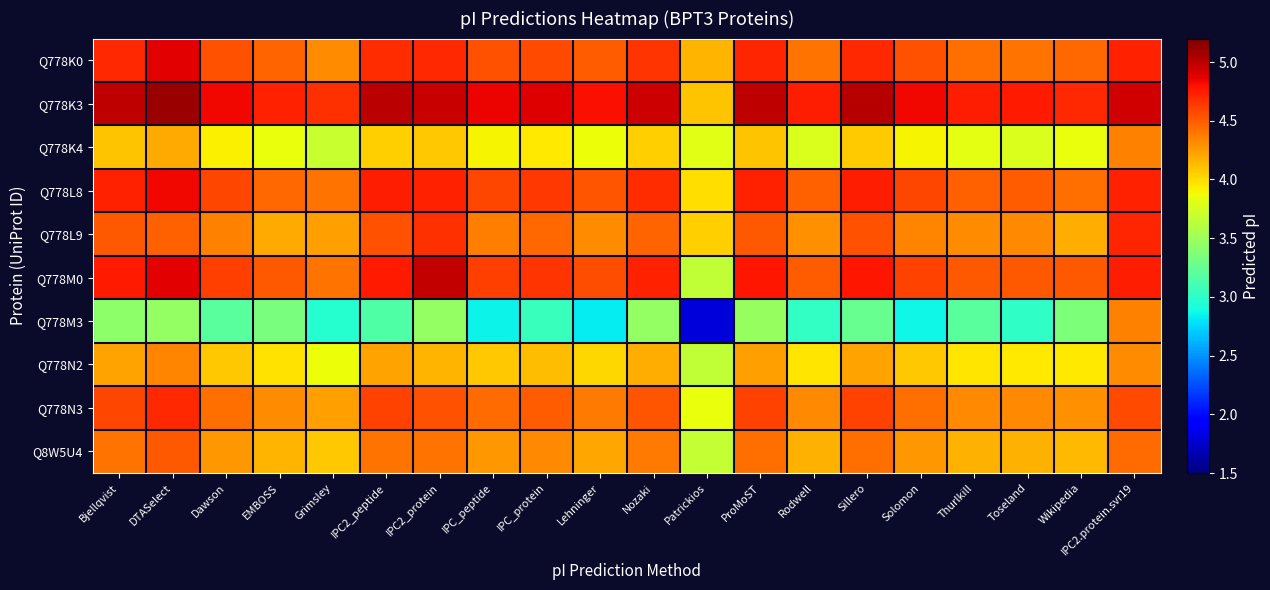

Reading left to right, transcribe all the data shown in this chart.

Q778K0: Bjellqvist=4.7	DTASelect=4.9	Dawson=4.5	EMBOSS=4.5	Grimsley=4.3	IPC2_peptide=4.7	IPC2_protein=4.7	IPC_peptide=4.5	IPC_protein=4.6	Lehninger=4.5	Nozaki=4.7	Patrickios=4.2	ProMoST=4.7	Rodwell=4.4	Sillero=4.7	Solomon=4.5	Thurlkill=4.4	Toseland=4.4	Wikipedia=4.5	IPC2.protein.svr19=4.7
Q778K3: Bjellqvist=5.0	DTASelect=5.1	Dawson=4.8	EMBOSS=4.7	Grimsley=4.7	IPC2_peptide=5.0	IPC2_protein=5.0	IPC_peptide=4.9	IPC_protein=4.9	Lehninger=4.8	Nozaki=5.0	Patrickios=4.1	ProMoST=5.0	Rodwell=4.7	Sillero=5.0	Solomon=4.8	Thurlkill=4.7	Toseland=4.8	Wikipedia=4.7	IPC2.protein.svr19=4.9
Q778K4: Bjellqvist=4.1	DTASelect=4.2	Dawson=3.9	EMBOSS=3.8	Grimsley=3.7	IPC2_peptide=4.0	IPC2_protein=4.1	IPC_peptide=3.9	IPC_protein=3.9	Lehninger=3.9	Nozaki=4.0	Patrickios=3.8	ProMoST=4.1	Rodwell=3.8	Sillero=4.1	Solomon=3.9	Thurlkill=3.8	Toseland=3.8	Wikipedia=3.8	IPC2.protein.svr19=4.3
Q778L8: Bjellqvist=4.7	DTASelect=4.8	Dawson=4.6	EMBOSS=4.5	Grimsley=4.4	IPC2_peptide=4.7	IPC2_protein=4.7	IPC_peptide=4.6	IPC_protein=4.6	Lehninger=4.5	Nozaki=4.7	Patrickios=4.0	ProMoST=4.7	Rodwell=4.5	Sillero=4.7	Solomon=4.6	Thurlkill=4.5	Toseland=4.5	Wikipedia=4.4	IPC2.protein.svr19=4.7
Q778L9: Bjellqvist=4.5	DTASelect=4.5	Dawson=4.4	EMBOSS=4.2	Grimsley=4.2	IPC2_peptide=4.5	IPC2_protein=4.7	IPC_peptide=4.4	IPC_protein=4.5	Lehninger=4.3	Nozaki=4.5	Patrickios=4.0	ProMoST=4.5	Rodwell=4.3	Sillero=4.5	Solomon=4.3	Thurlkill=4.3	Toseland=4.3	Wikipedia=4.2	IPC2.protein.svr19=4.7
Q778M0: Bjellqvist=4.8	DTASelect=4.9	Dawson=4.6	EMBOSS=4.5	Grimsley=4.4	IPC2_peptide=4.8	IPC2_protein=5.0	IPC_peptide=4.6	IPC_protein=4.7	Lehninger=4.6	Nozaki=4.7	Patrickios=3.7	ProMoST=4.8	Rodwell=4.5	Sillero=4.8	Solomon=4.6	Thurlkill=4.5	Toseland=4.5	Wikipedia=4.5	IPC2.protein.svr19=4.7
Q778M3: Bjellqvist=3.4	DTASelect=3.5	Dawson=3.2	EMBOSS=3.3	Grimsley=3.0	IPC2_peptide=3.2	IPC2_protein=3.5	IPC_peptide=2.9	IPC_protein=3.1	Lehninger=2.8	Nozaki=3.5	Patrickios=1.8	ProMoST=3.5	Rodwell=3.0	Sillero=3.3	Solomon=2.9	Thurlkill=3.2	Toseland=3.0	Wikipedia=3.4	IPC2.protein.svr19=4.4
Q778N2: Bjellqvist=4.2	DTASelect=4.3	Dawson=4.1	EMBOSS=4.0	Grimsley=3.9	IPC2_peptide=4.2	IPC2_protein=4.2	IPC_peptide=4.1	IPC_protein=4.1	Lehninger=4.0	Nozaki=4.2	Patrickios=3.7	ProMoST=4.2	Rodwell=4.0	Sillero=4.2	Solomon=4.1	Thurlkill=4.0	Toseland=3.9	Wikipedia=3.9	IPC2.protein.svr19=4.3
Q778N3: Bjellqvist=4.6	DTASelect=4.7	Dawson=4.4	EMBOSS=4.3	Grimsley=4.2	IPC2_peptide=4.6	IPC2_protein=4.5	IPC_peptide=4.4	IPC_protein=4.5	Lehninger=4.4	Nozaki=4.5	Patrickios=3.8	ProMoST=4.6	Rodwell=4.3	Sillero=4.6	Solomon=4.4	Thurlkill=4.3	Toseland=4.3	Wikipedia=4.3	IPC2.protein.svr19=4.6
Q8W5U4: Bjellqvist=4.4	DTASelect=4.5	Dawson=4.3	EMBOSS=4.2	Grimsley=4.1	IPC2_peptide=4.4	IPC2_protein=4.4	IPC_peptide=4.3	IPC_protein=4.3	Lehninger=4.2	Nozaki=4.4	Patrickios=3.7	ProMoST=4.4	Rodwell=4.2	Sillero=4.4	Solomon=4.3	Thurlkill=4.2	Toseland=4.2	Wikipedia=4.1	IPC2.protein.svr19=4.4